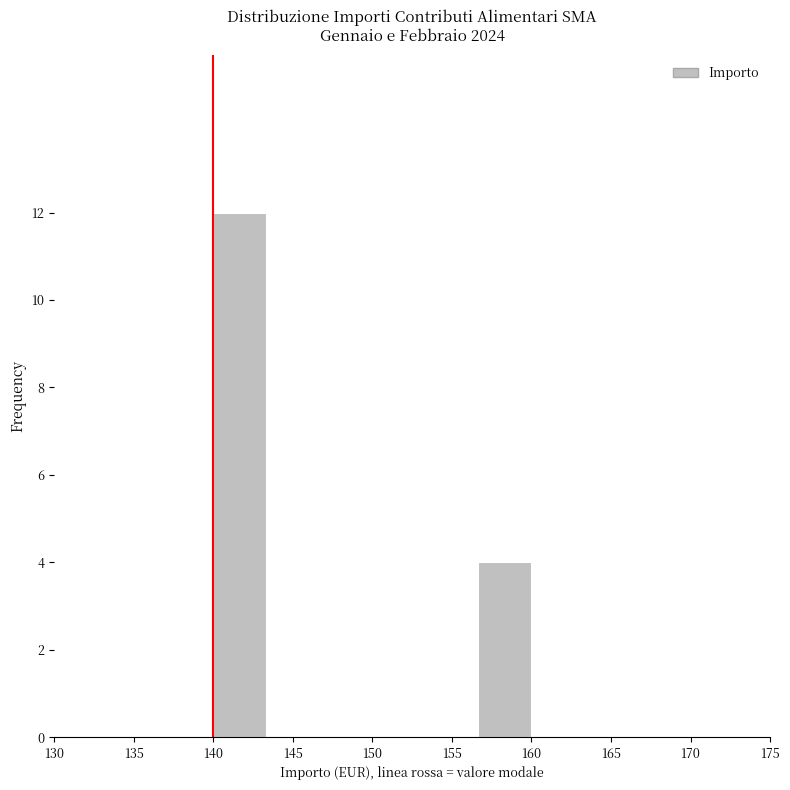

Reading left to right, transcribe this chart: for each bar, give the range it covers on the x-axis and its height. Neither the bar edges nor the heights are printed on the chart, so give them approximately, as read against the axes.

140.0 to 143.5: 12
143.5 to 146.5: 0
146.5 to 150.0: 0
150.0 to 153.5: 0
153.5 to 156.5: 0
156.5 to 160.0: 4